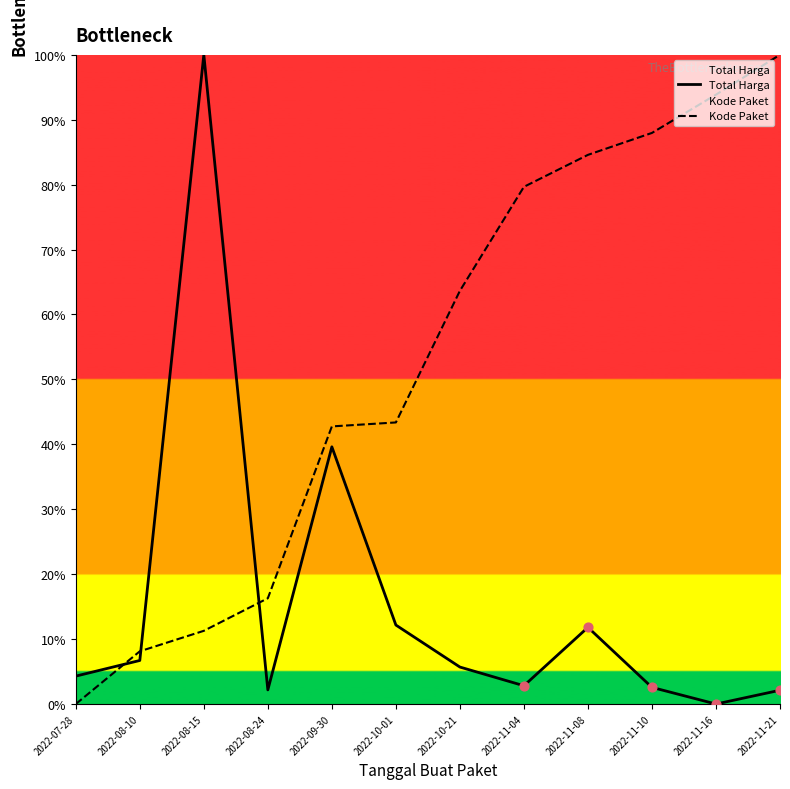

What are all the series names shown in the legend?

Total Harga, Kode Paket